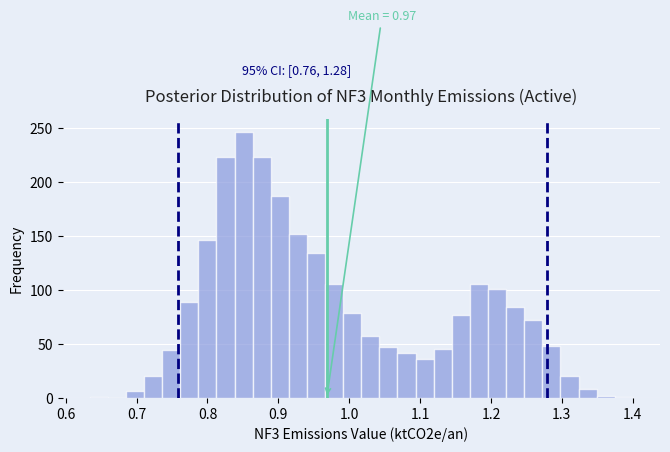

Read against the x-axis, roughly where is the centre of the tallest bar?

0.85